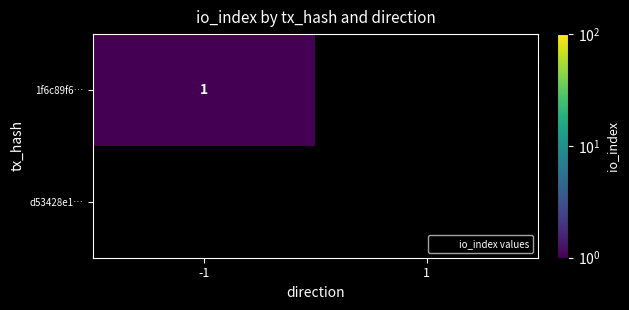

True or false: 1f6c89f6… has a value of 1 at -1.

True